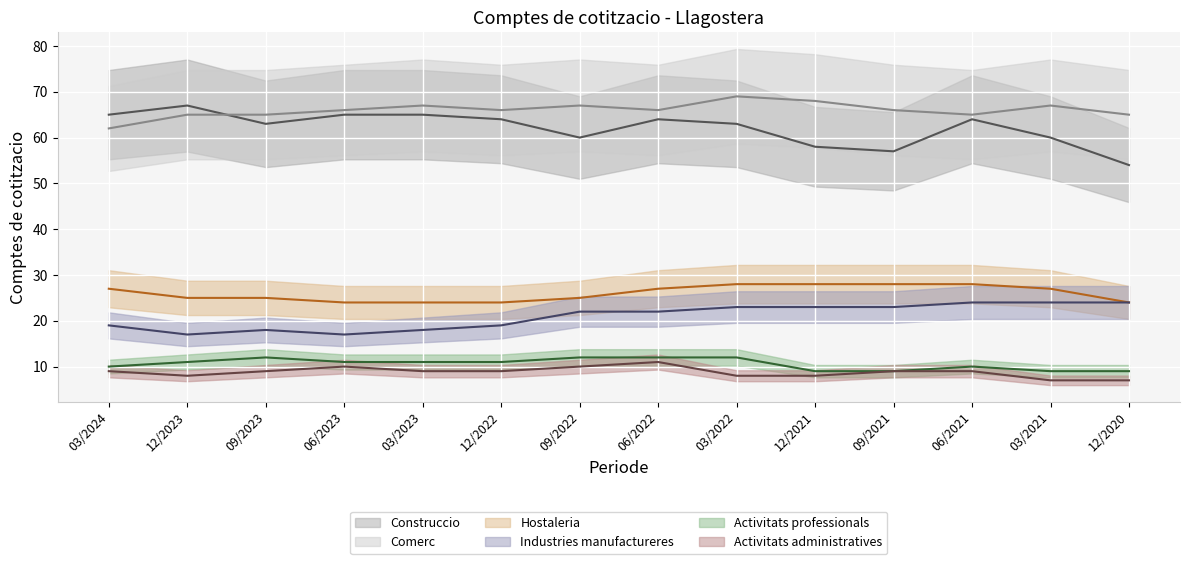

Read the Activitats administratives value at 03/2024.

9